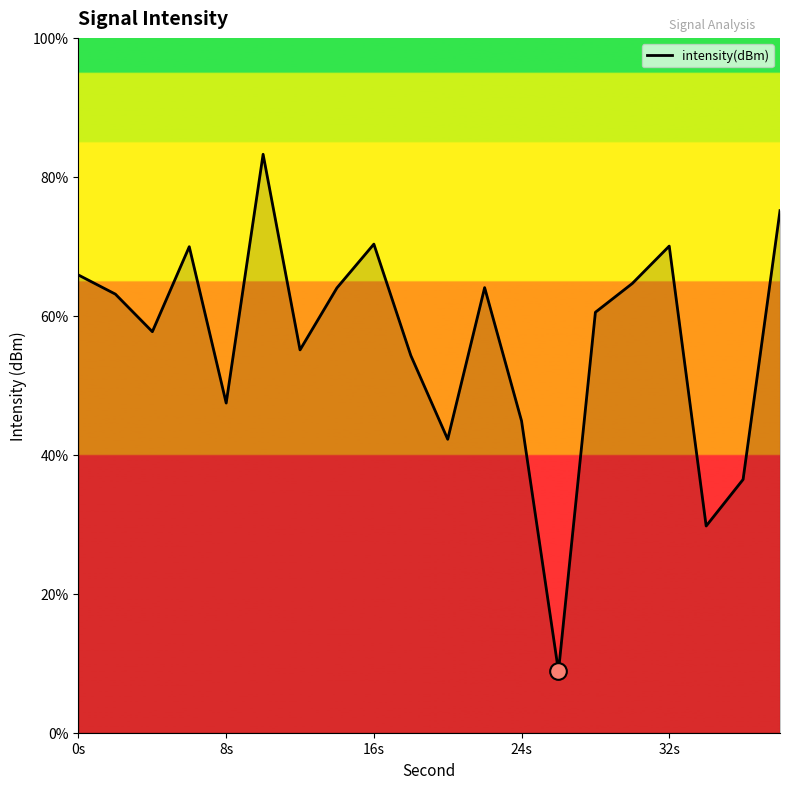

What is the maximum value shown in the chart?

83.2